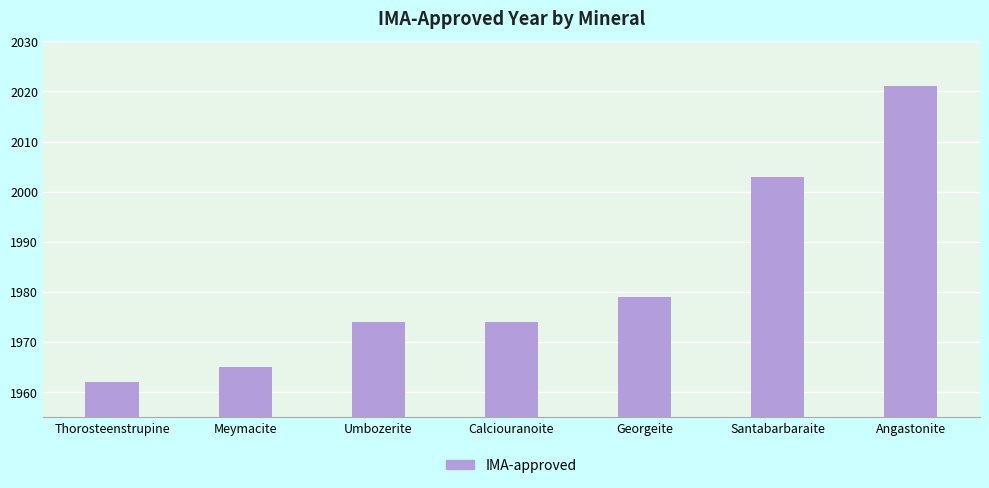

Reading right to left, what are all the values shown in this chart?

Angastonite=2021	Santabarbaraite=2003	Georgeite=1979	Calciouranoite=1974	Umbozerite=1974	Meymacite=1965	Thorosteenstrupine=1962